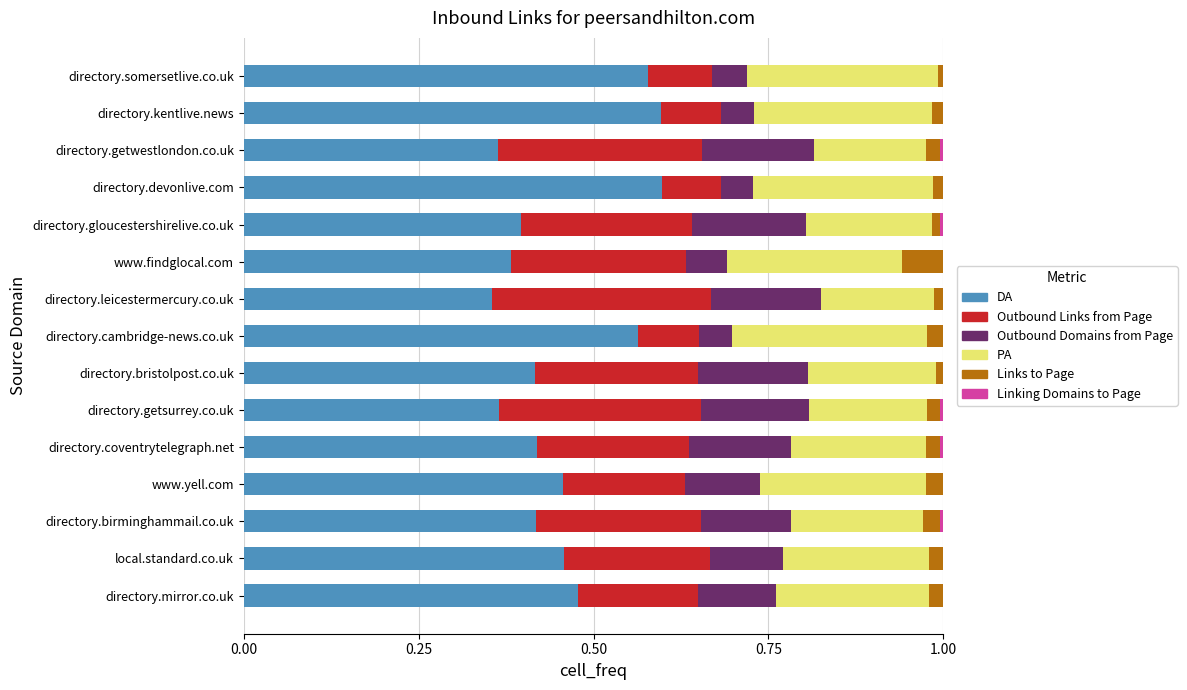

The DA series shows 0.6 at directory.cambridge-news.co.uk. True or false?

True